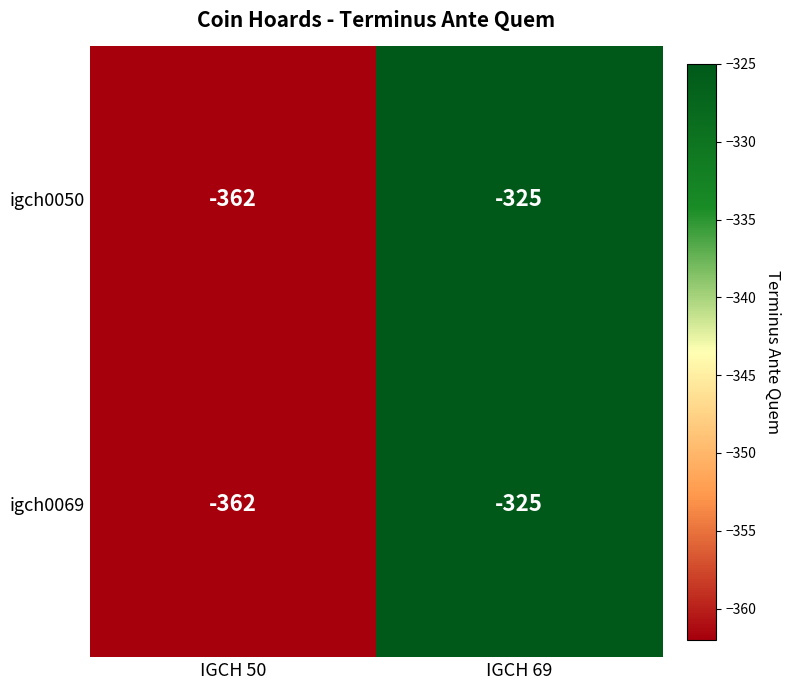

The value of igch0050 at IGCH 50 is -362. True or false?

True